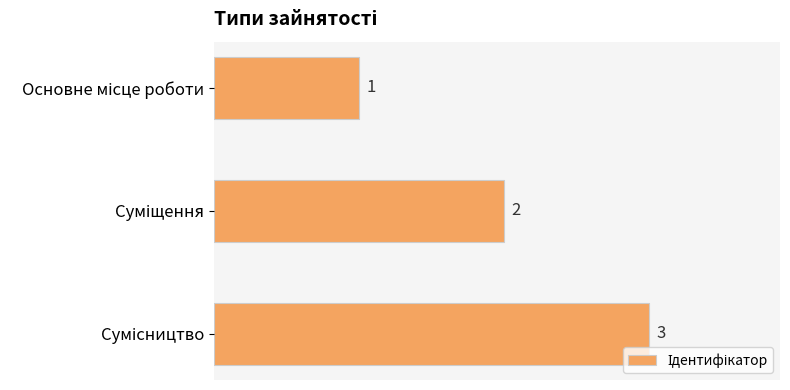

What is the sum of all values?

6